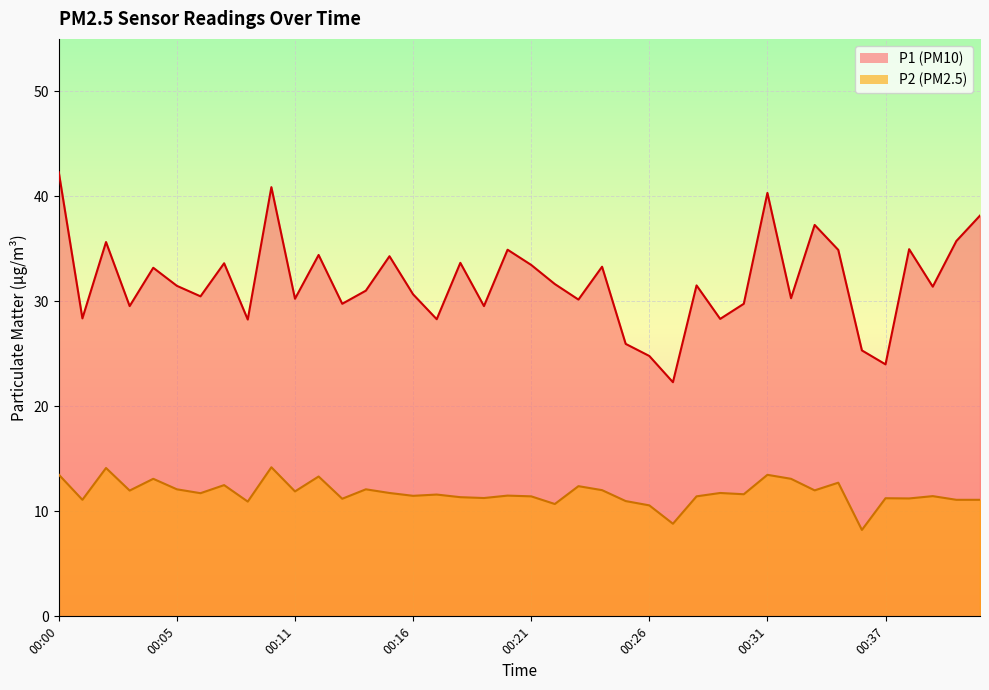

How many data points does each series have?

40